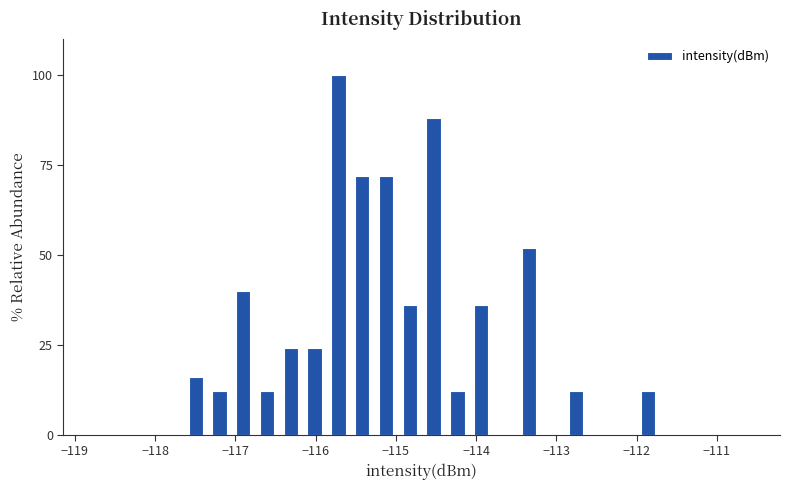

Read against the x-axis, roughly where is the centre of the tallest bar?

-115.7